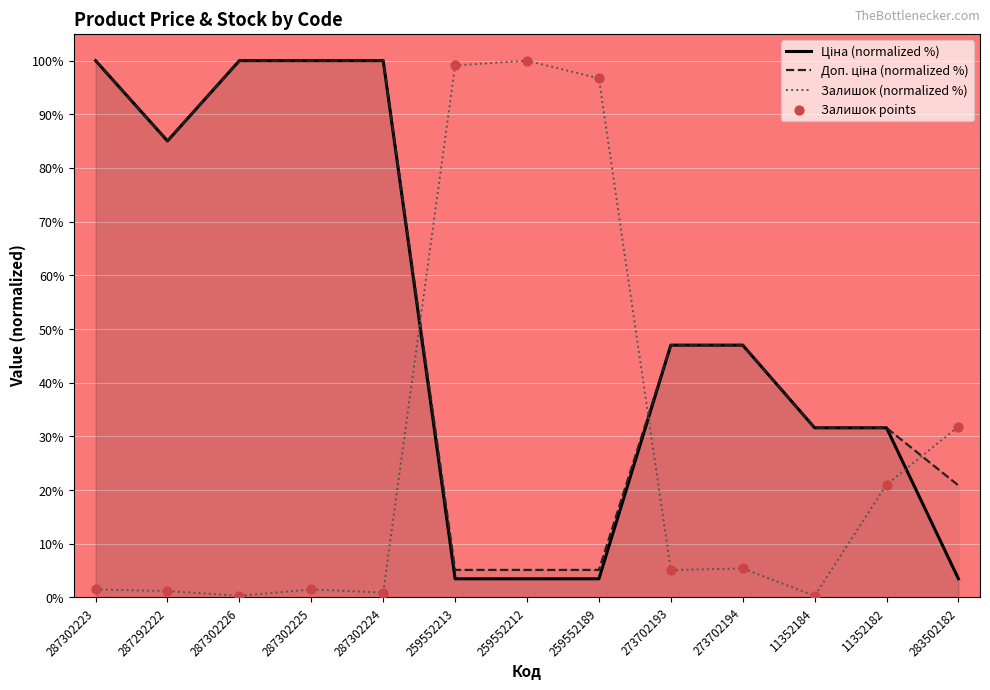

At how many categories does at least one series exceed 23?

13